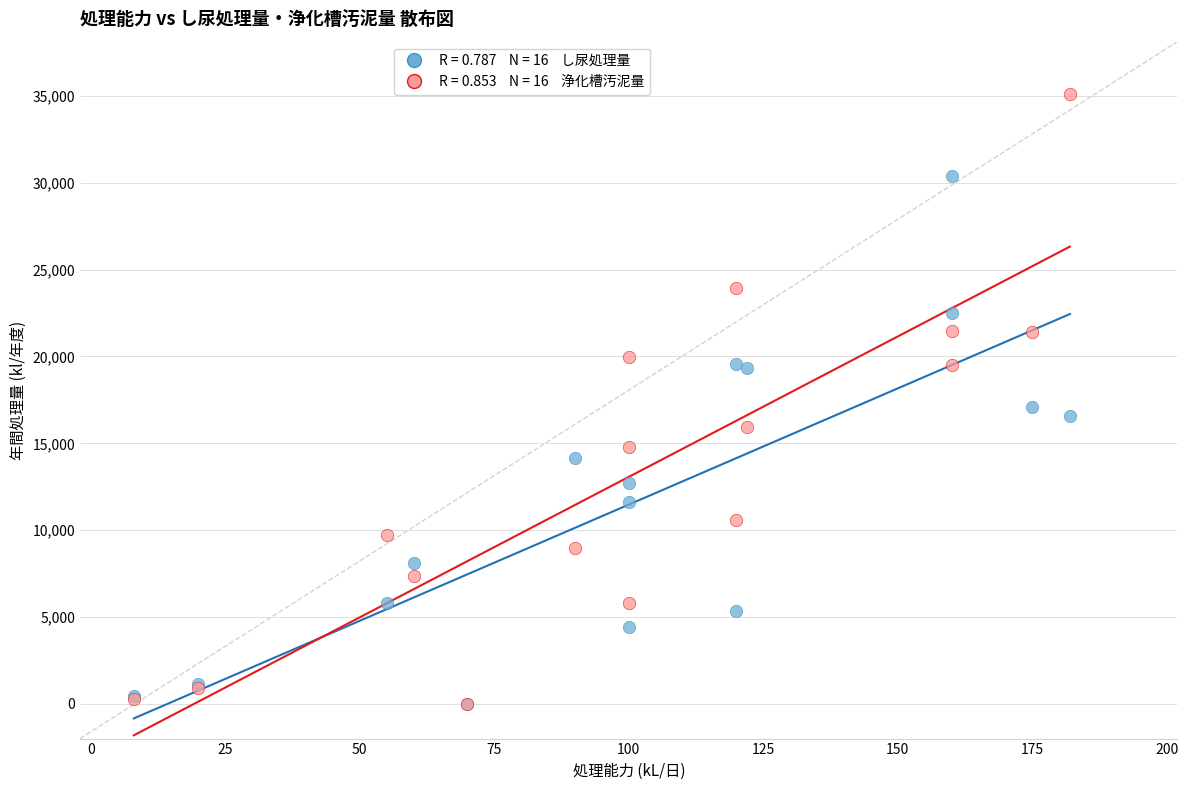

Across all series, what Y value is closest to 17562?

17067